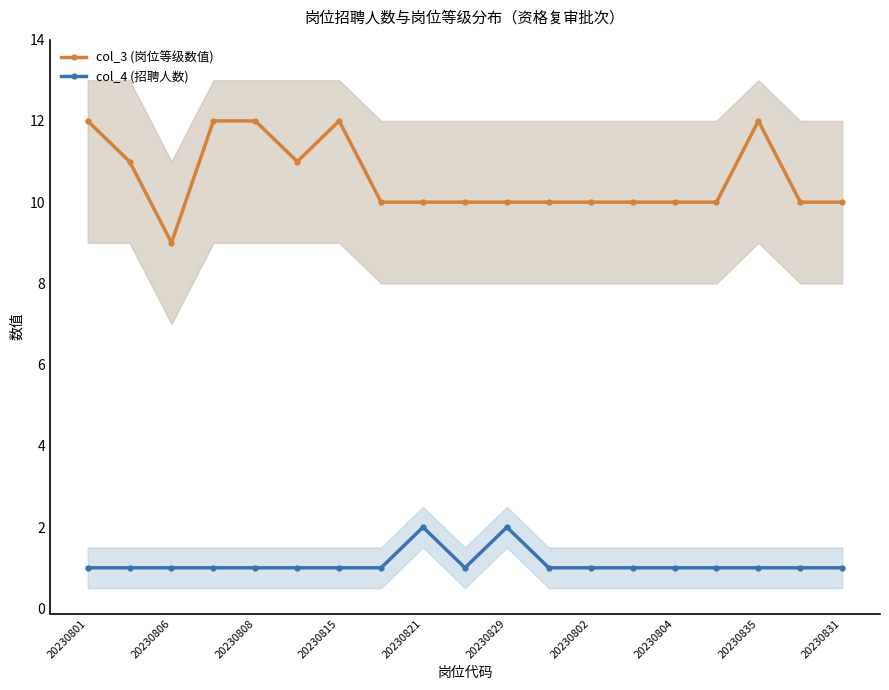

The col_3 (岗位等级数值) series shows 12 at 20230801. True or false?

True